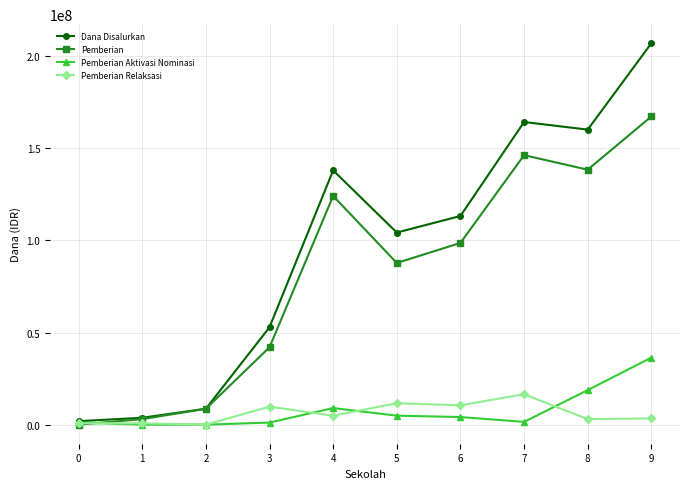

Which series has the largest total across all categories?

Dana Disalurkan